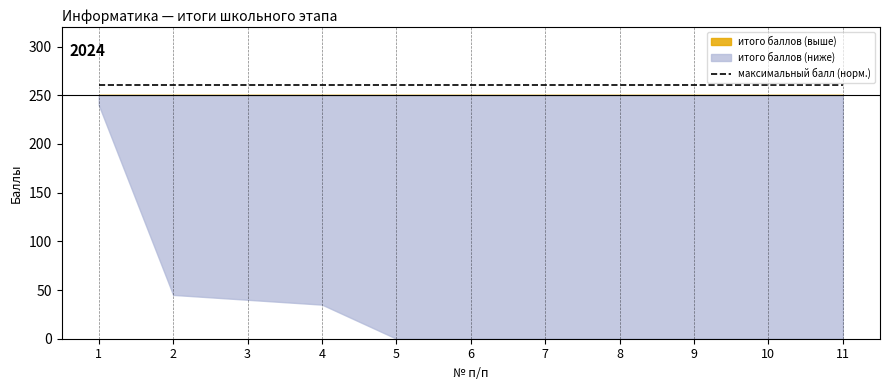

True or false: максимальный балл по предмету has more than 1 interior local peaks.

False